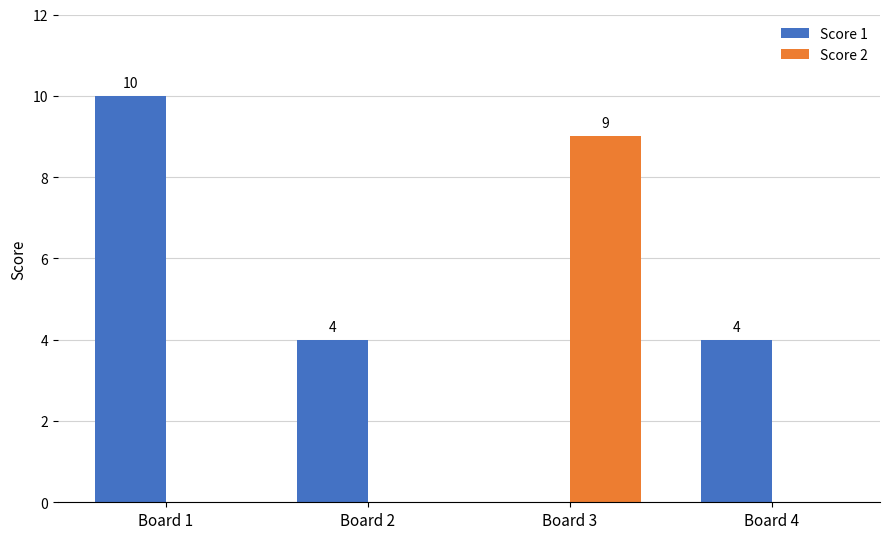

The Score 1 series shows 4 at Board 2. True or false?

True